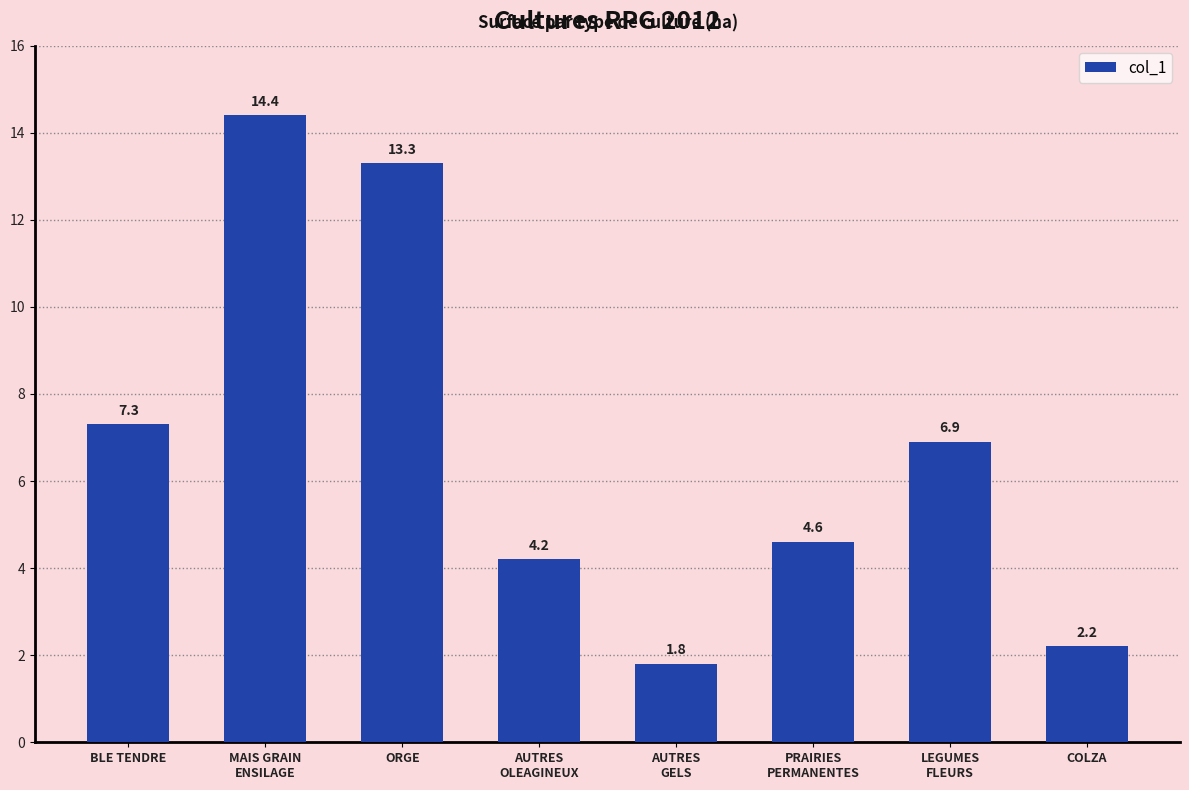

What is the value of the 1st bar from the left?

7.3